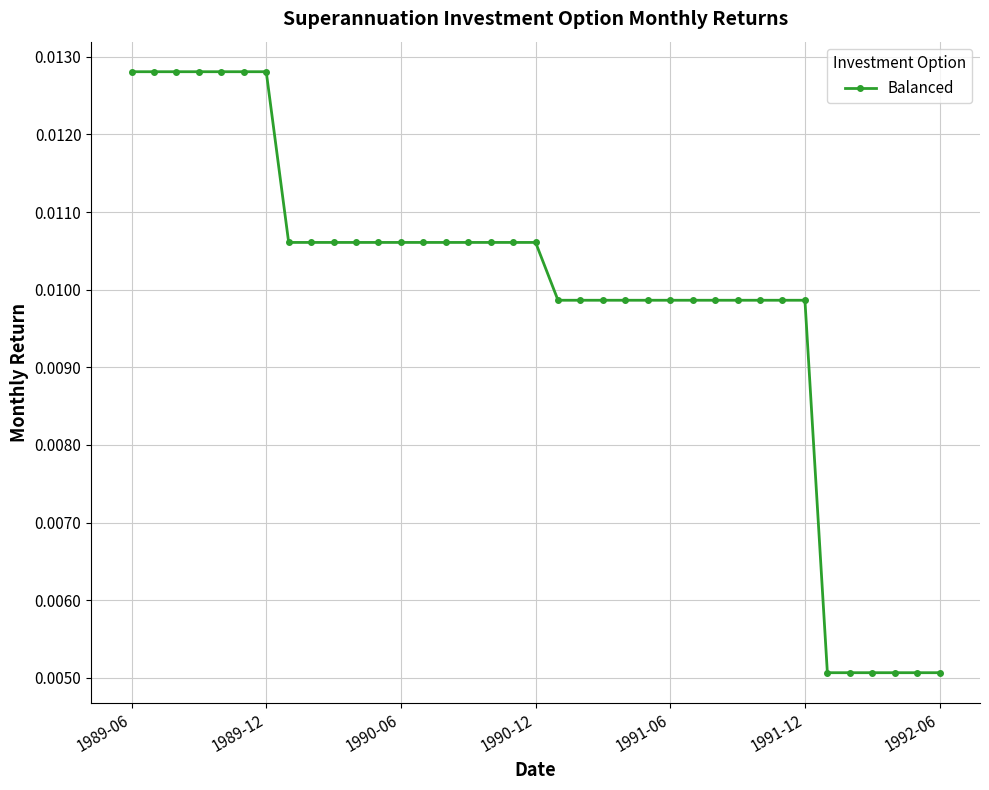

How many values are between 0 and 1?

37